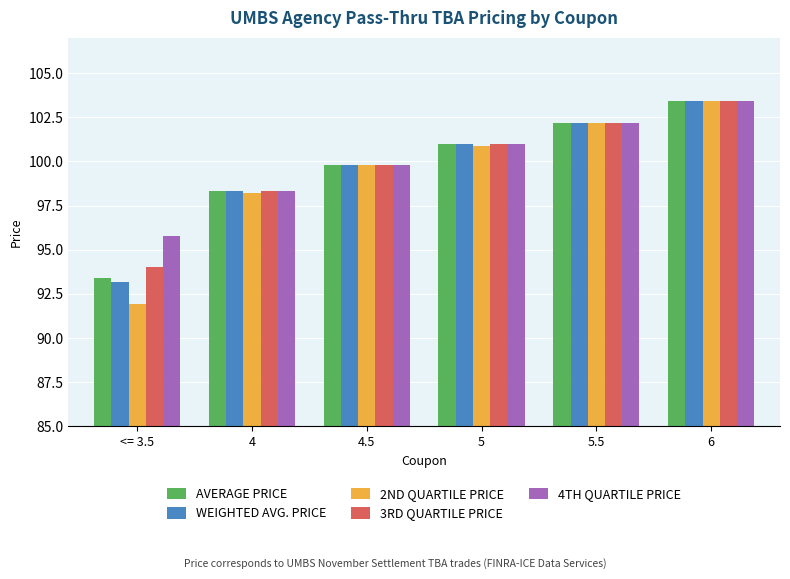

What is the sum of the AVERAGE PRICE values at <= 3.5 and 5.5?

195.6